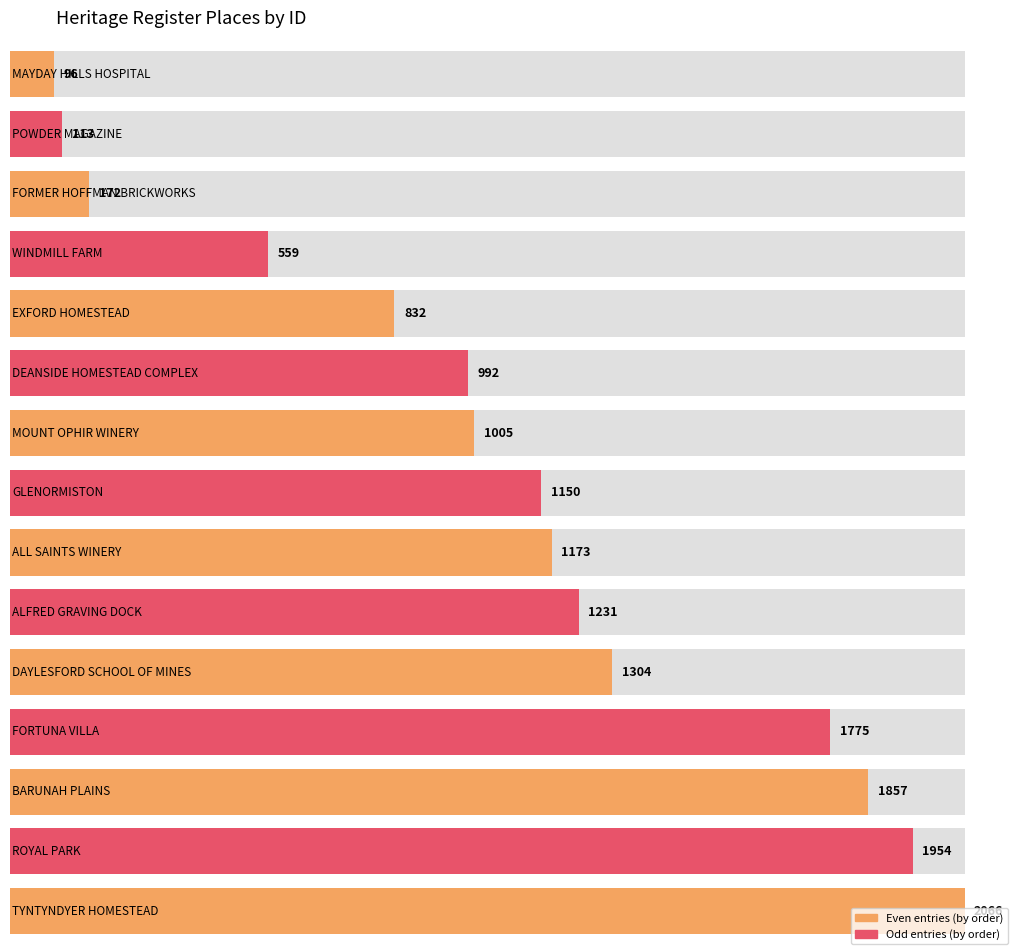

At which category does the chart reach its peak across all series?

TYNTYNDYER HOMESTEAD